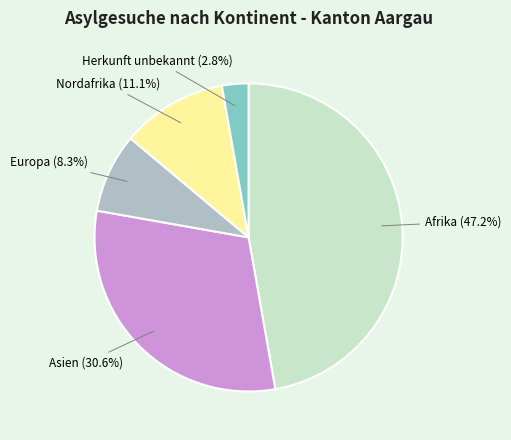

To the nearest percent, what portion does Nordafrika represent?

11%